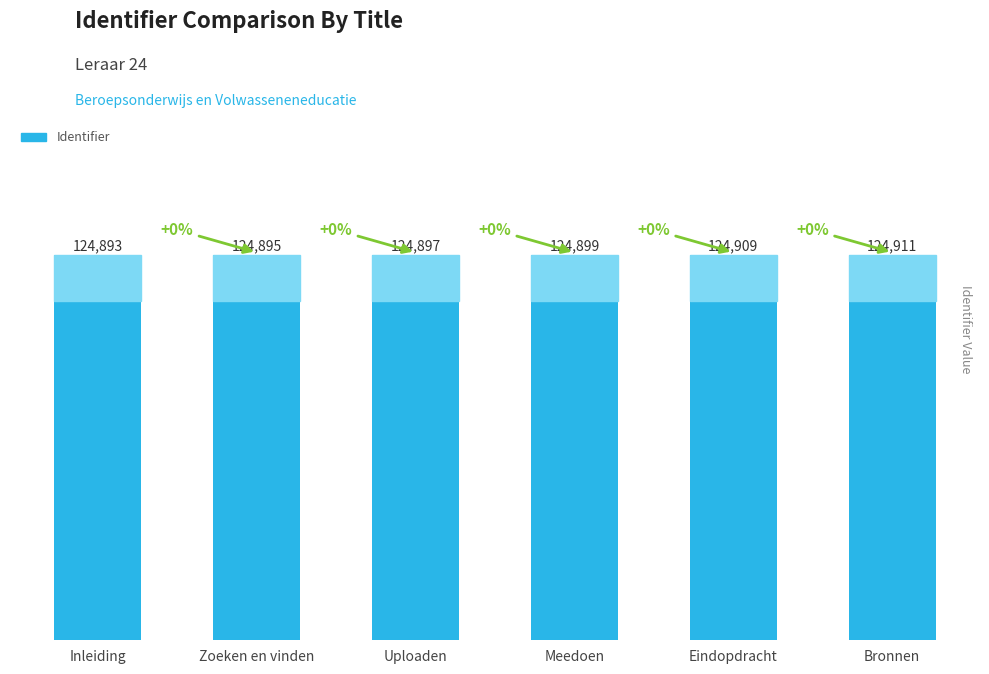

True or false: the data shows 124911 at Bronnen.

True